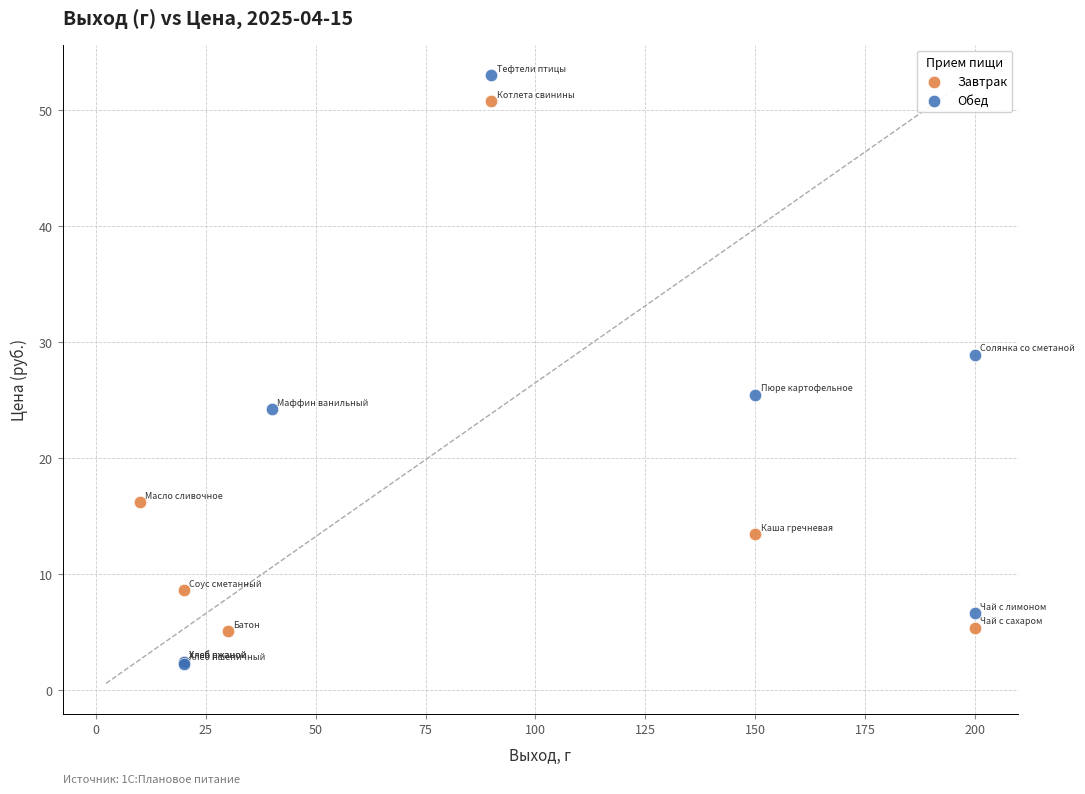

Which series has the largest Y range (max minus min)?

Обед